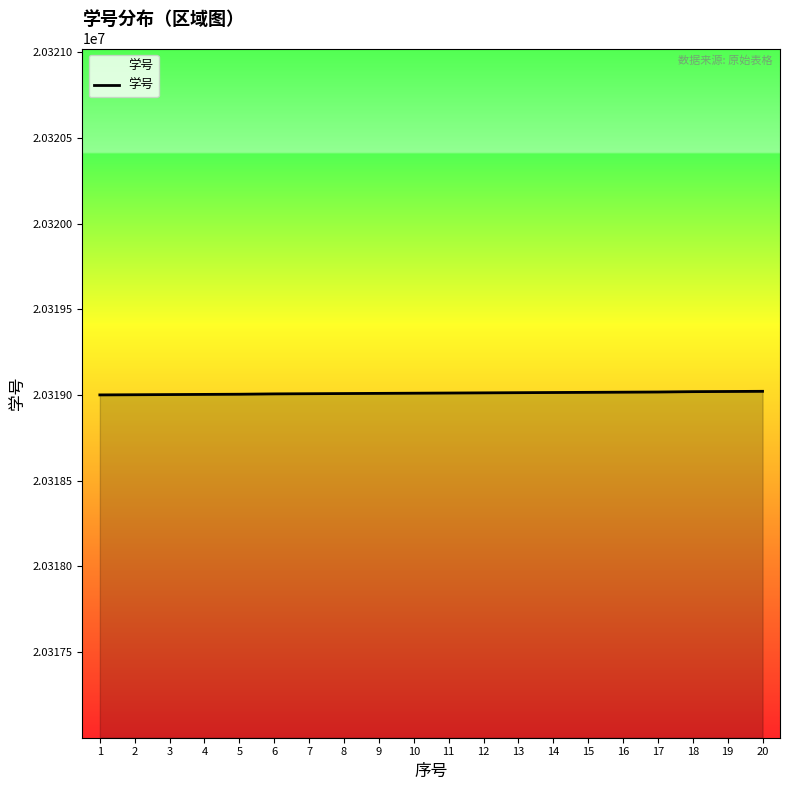

What is the minimum value shown in the chart?

20319001